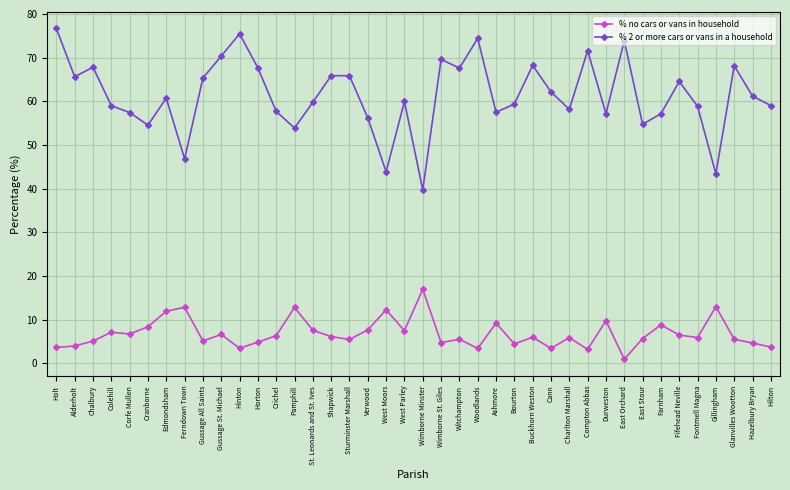

True or false: % no cars or vans in household has a value of 5.5 at Sturminster Marshall.

True